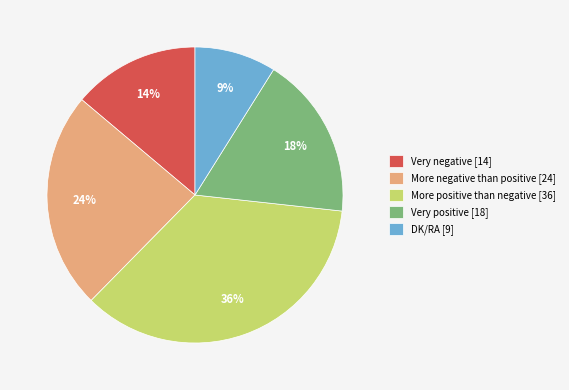

Which category has the biggest portion of the pie?

More positive than negative